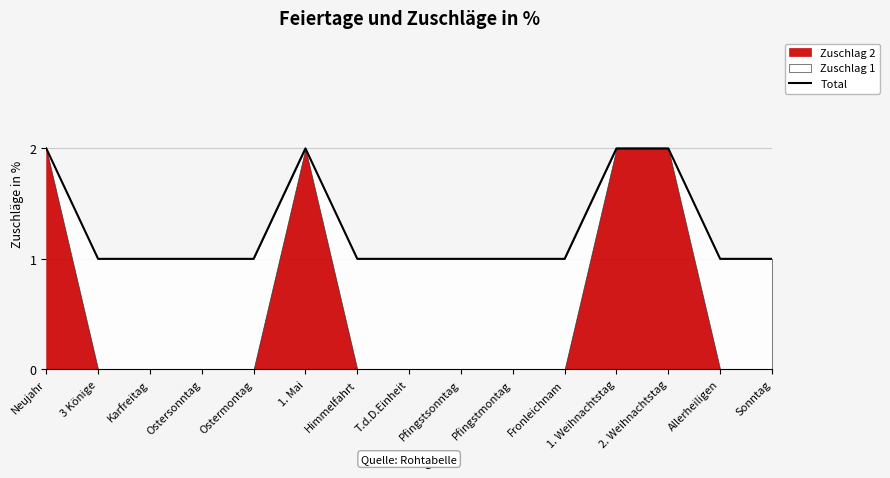

What is the change in value from Fronleichnam to 2. Weihnachtstag?

+1